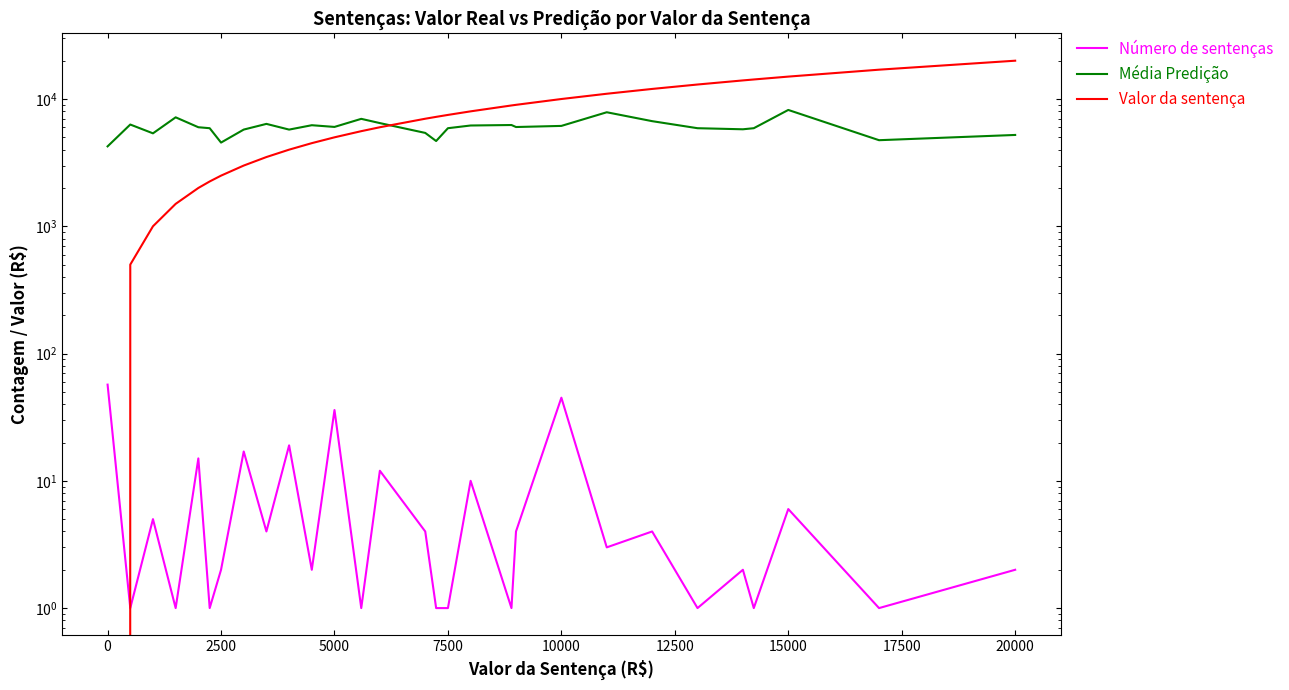

How many data points in Valor da sentença are above 7000?

14